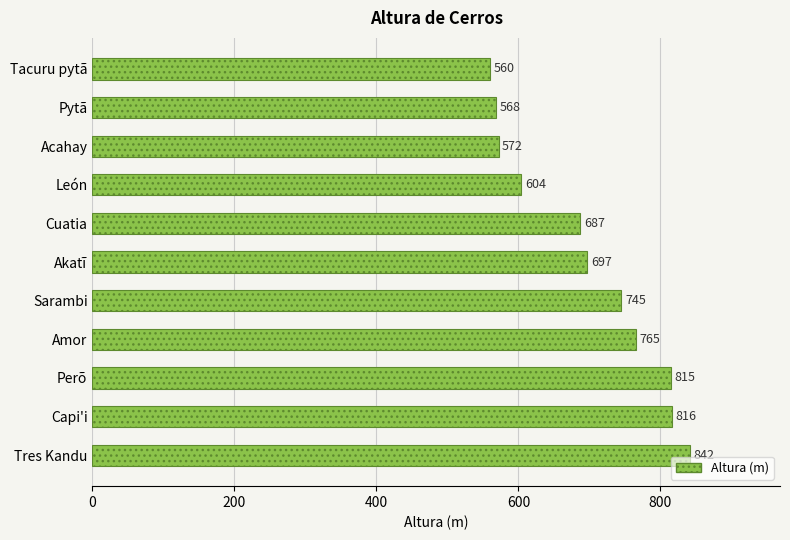

At which label is the value closest to 701?

Akatĩ